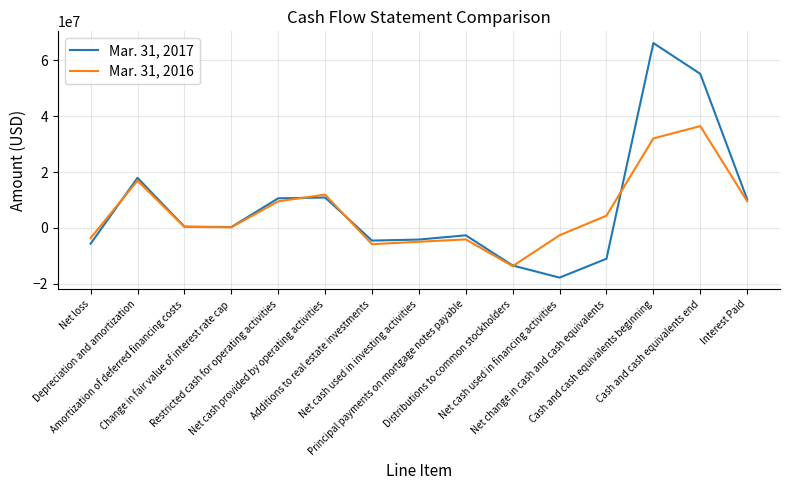

Rank the series at Change in fair value of interest rate cap from highest to lowest value.

Mar. 31, 2017, Mar. 31, 2016